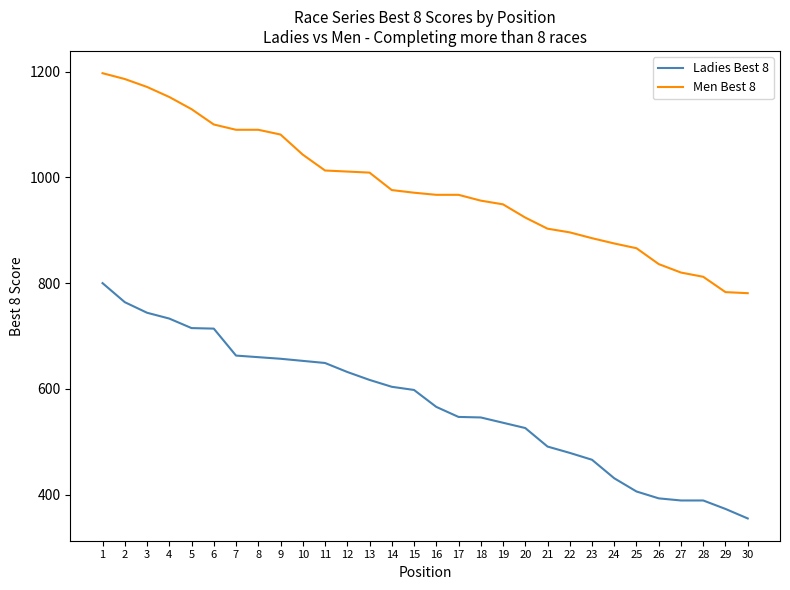

What is the spread (max minus min) of values at 1?

397